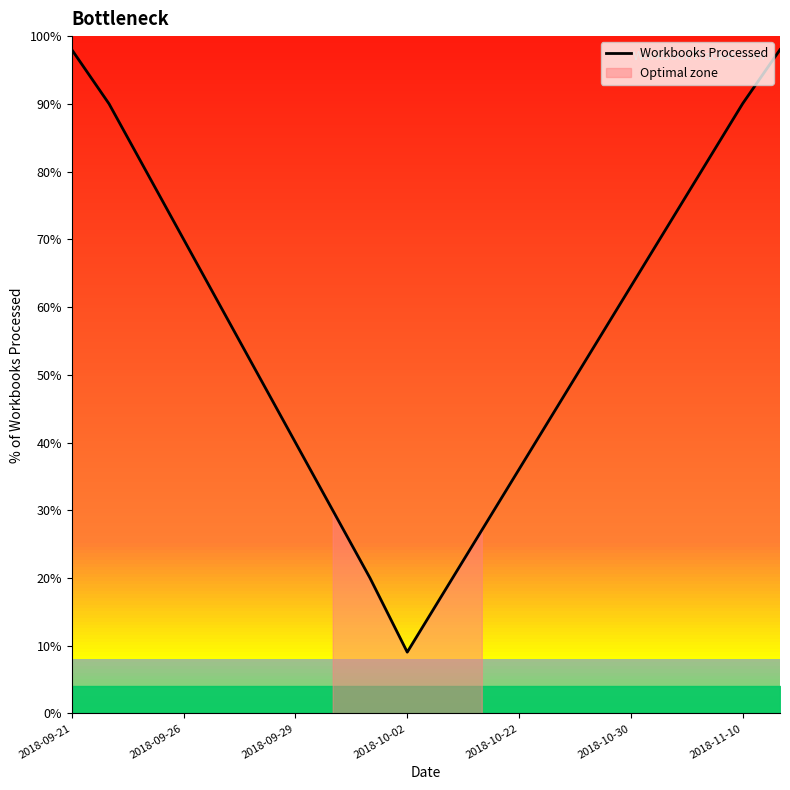

What is the value of the 6th point from the left?

50.0